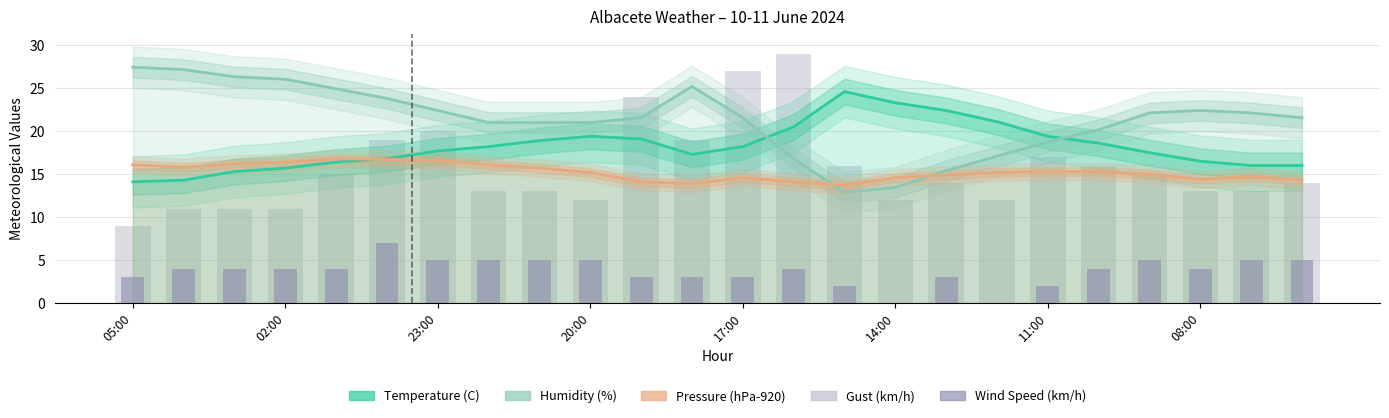

What position from the left is 8?

9